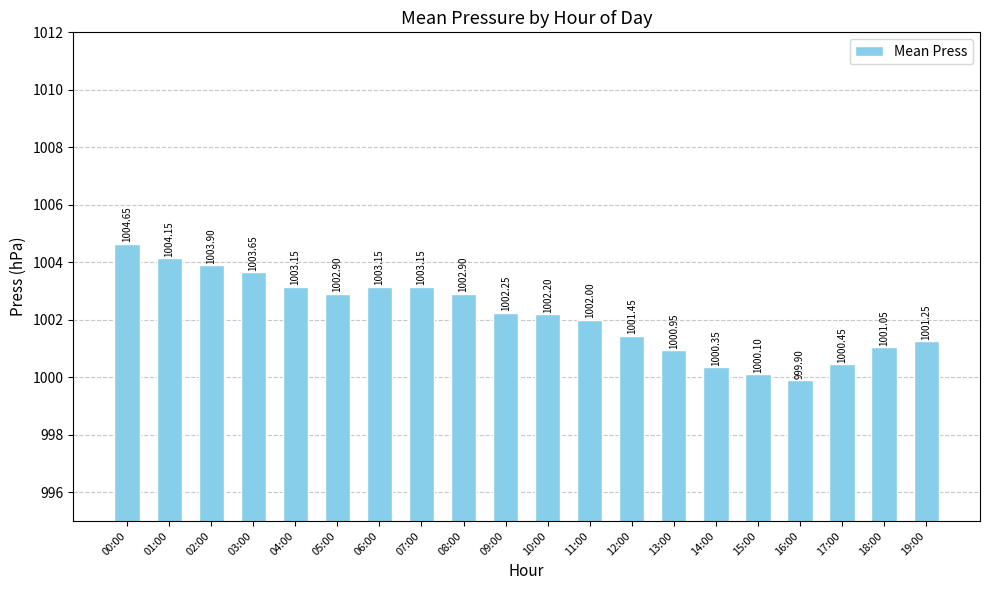

What is the minimum value shown in the chart?

999.9